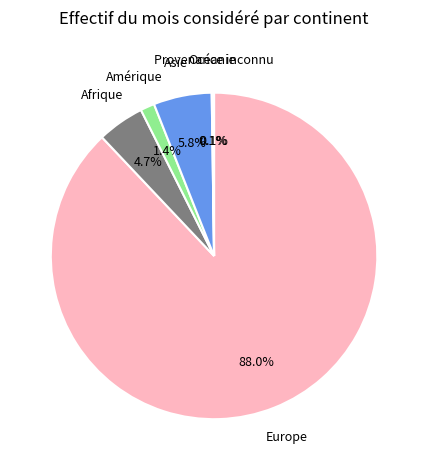

Does any single category account for the majority?

Yes